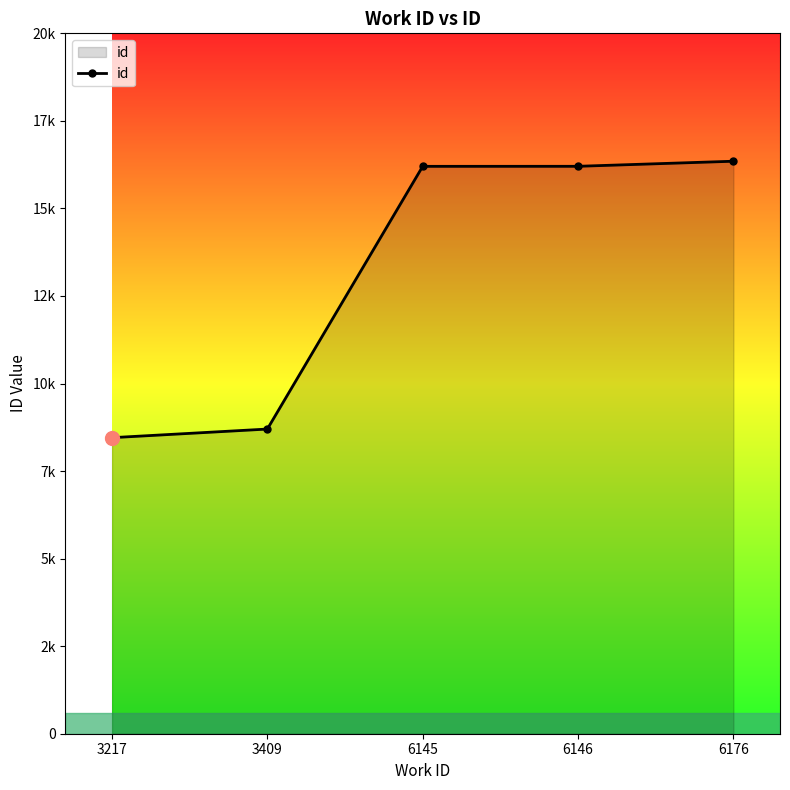

Does the chart have visible grid lines?

No